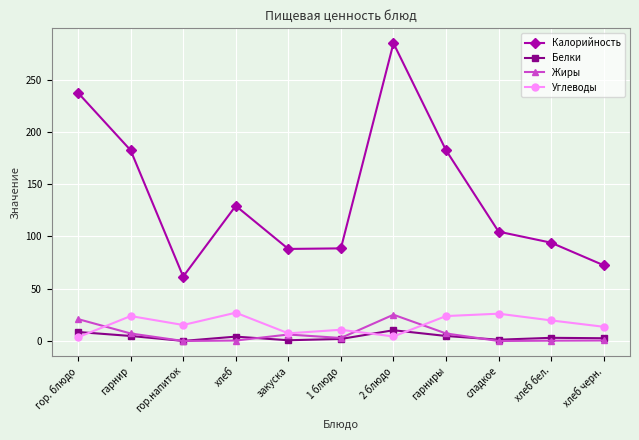

Which series has the largest range (max minus min)?

Калорийность